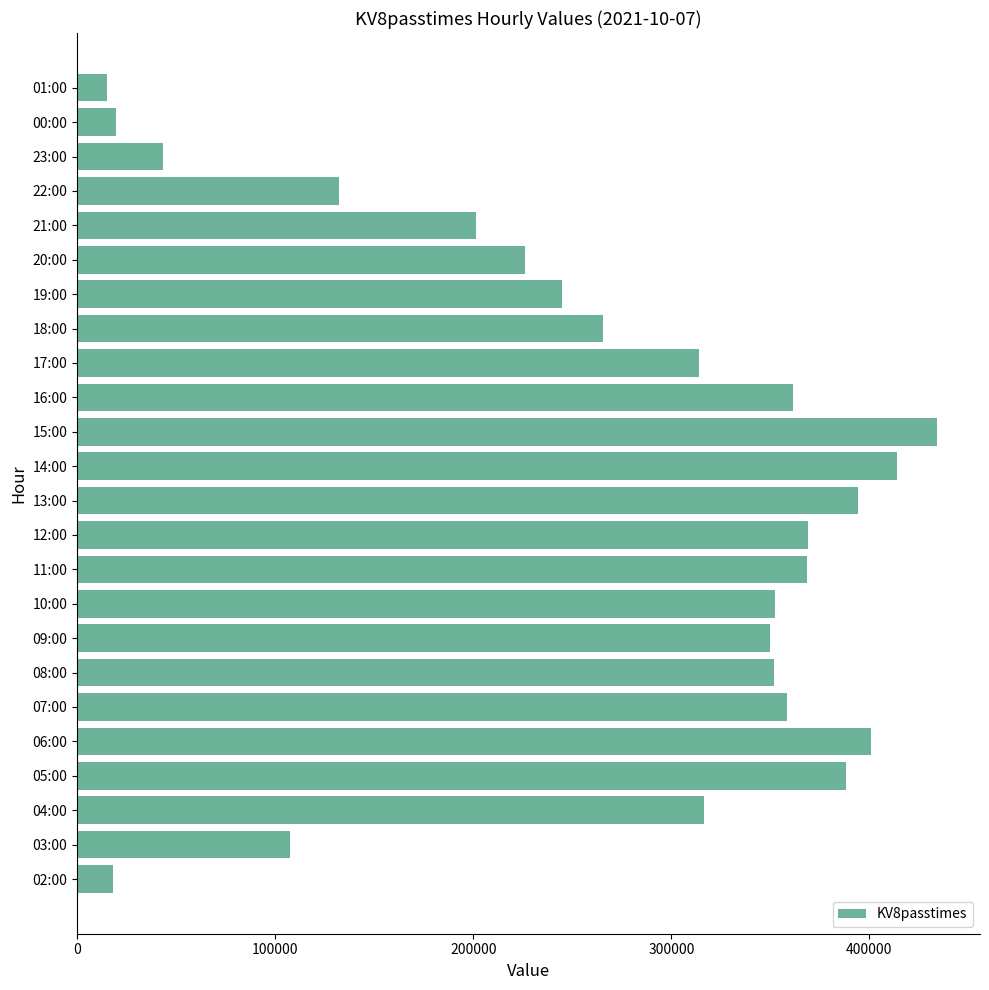

What is the difference between the maximum and minimum values?

419293